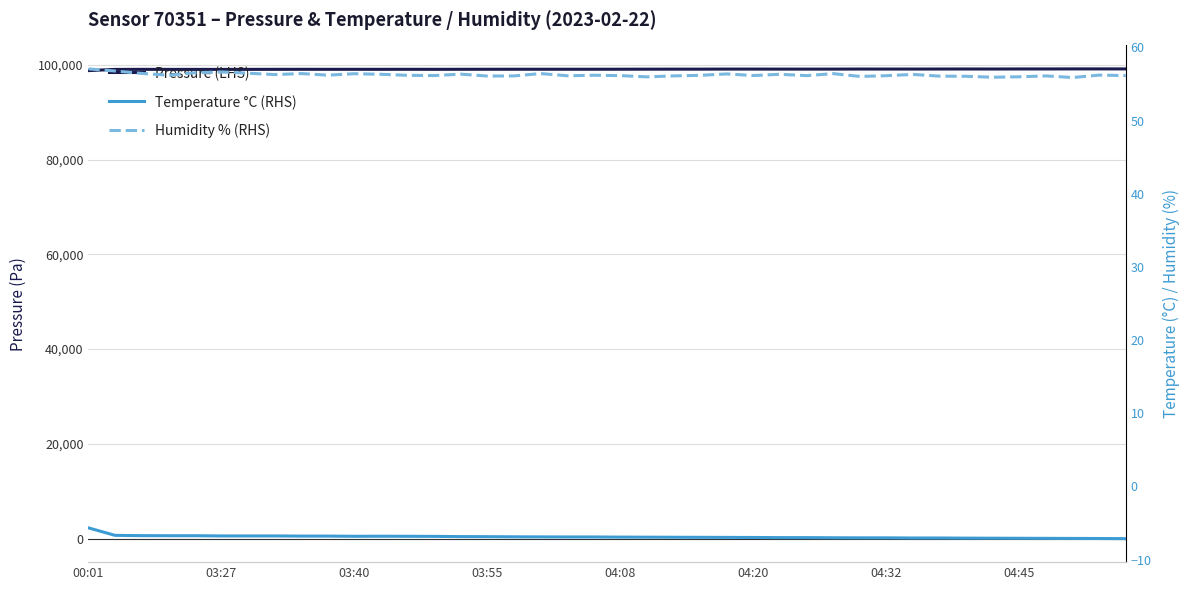

How many data points in Humidity % (RHS) are above 56?

36